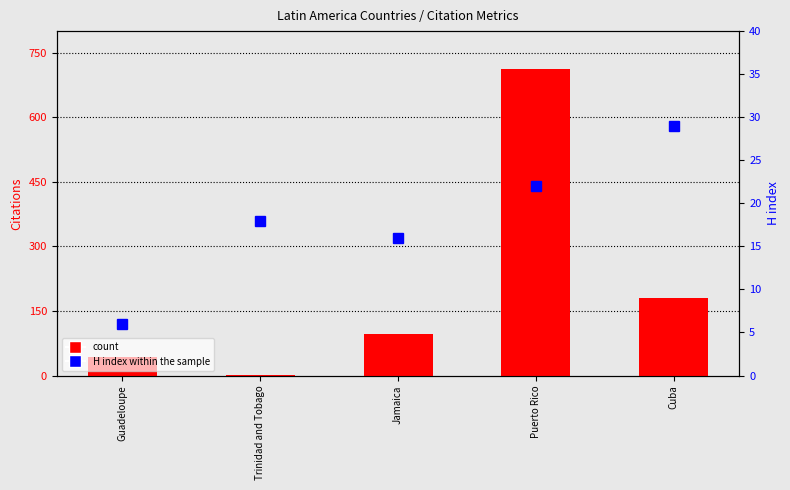

Reading left to right, transcribe all the data shown in this chart.

count: Guadeloupe=44	Trinidad and Tobago=1	Jamaica=97	Puerto Rico=711	Cuba=179
H index within the sample: Guadeloupe=6	Trinidad and Tobago=18	Jamaica=16	Puerto Rico=22	Cuba=29